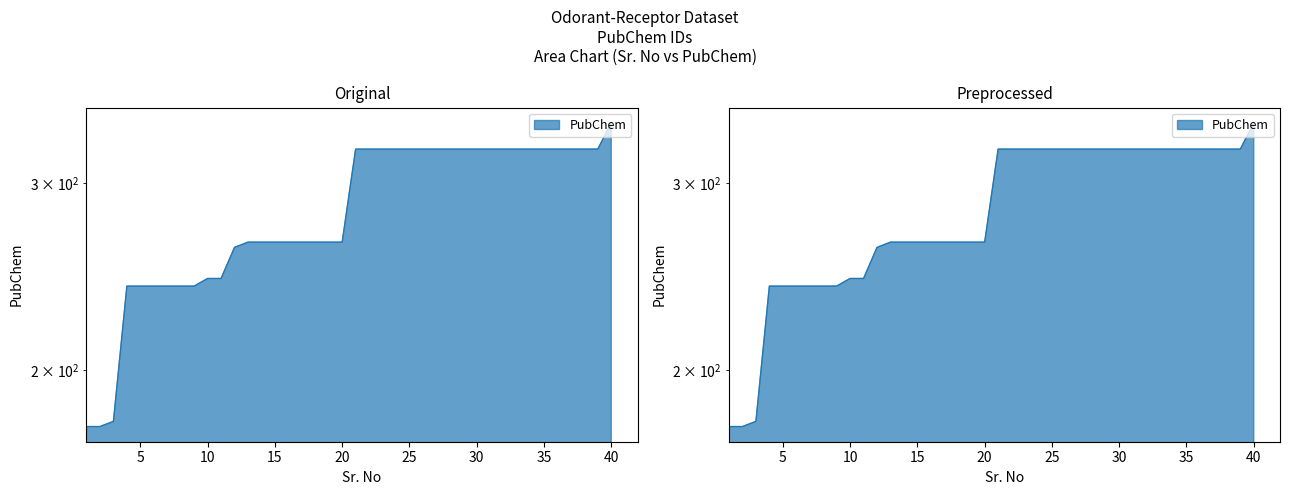

Approximately how many times larger is the value at 32 compared to 5?

1.3